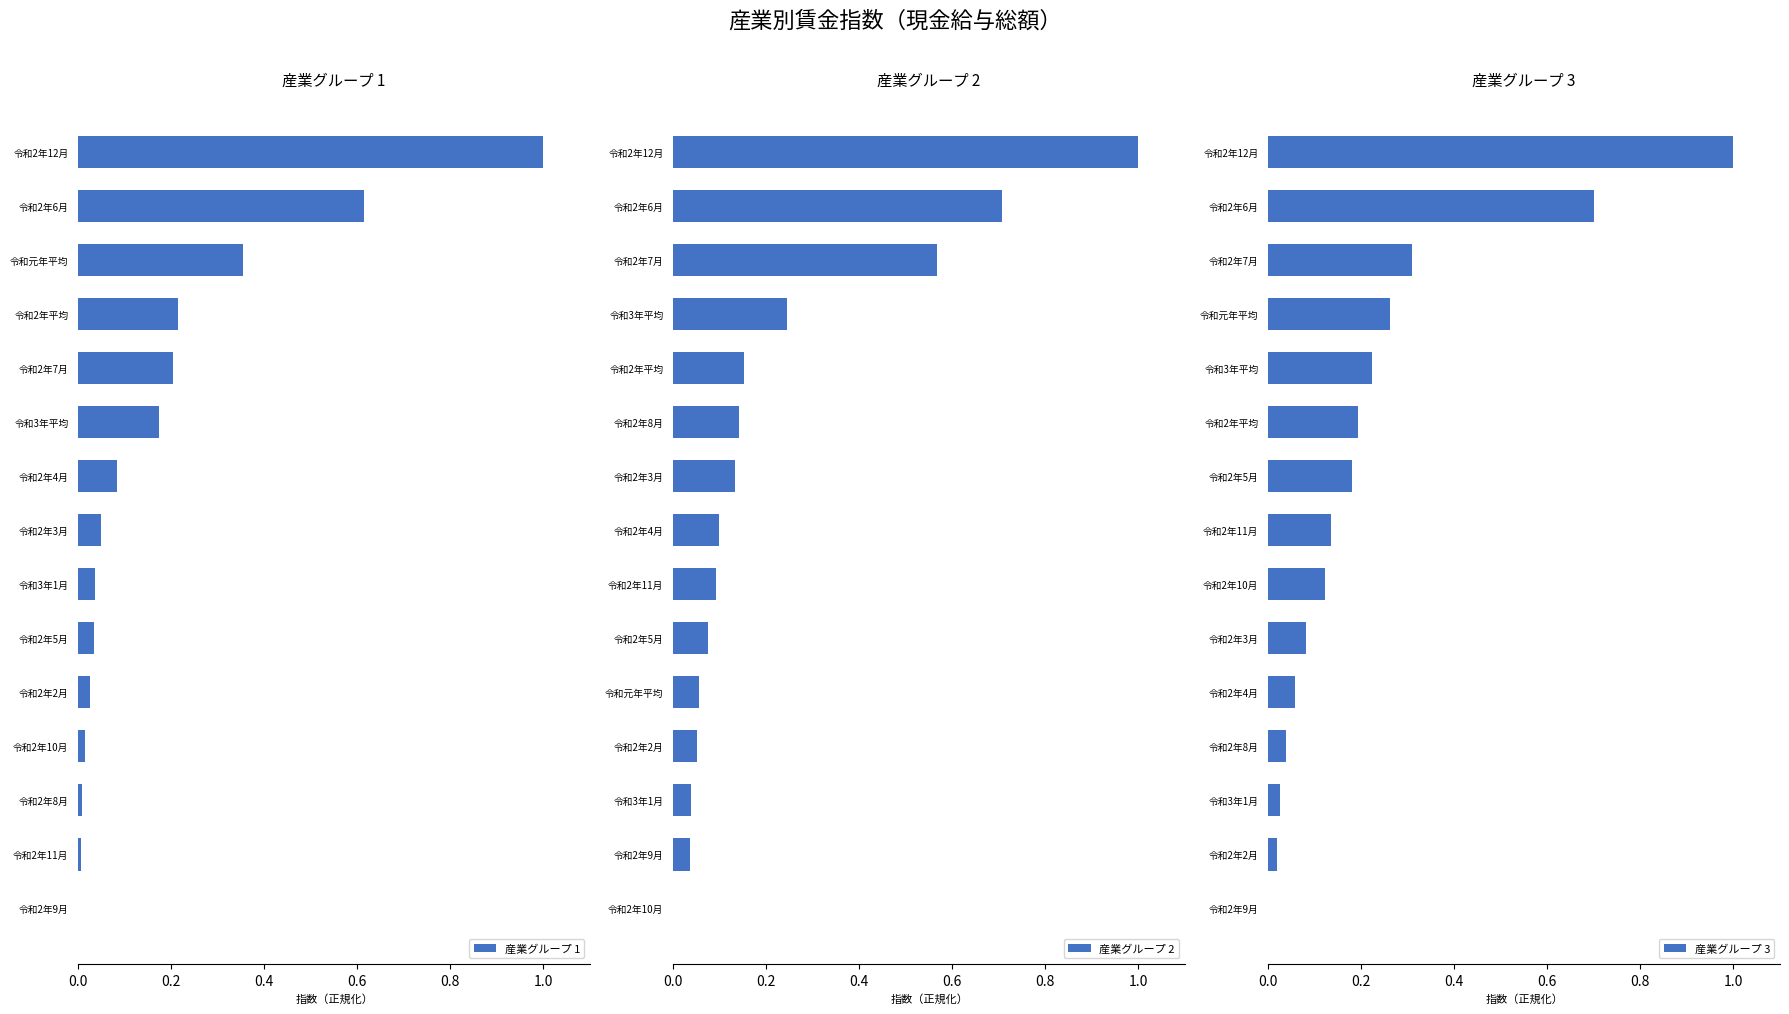

Is it true that 産業グループ 1 equals 0.2 at 令和2年7月?

True